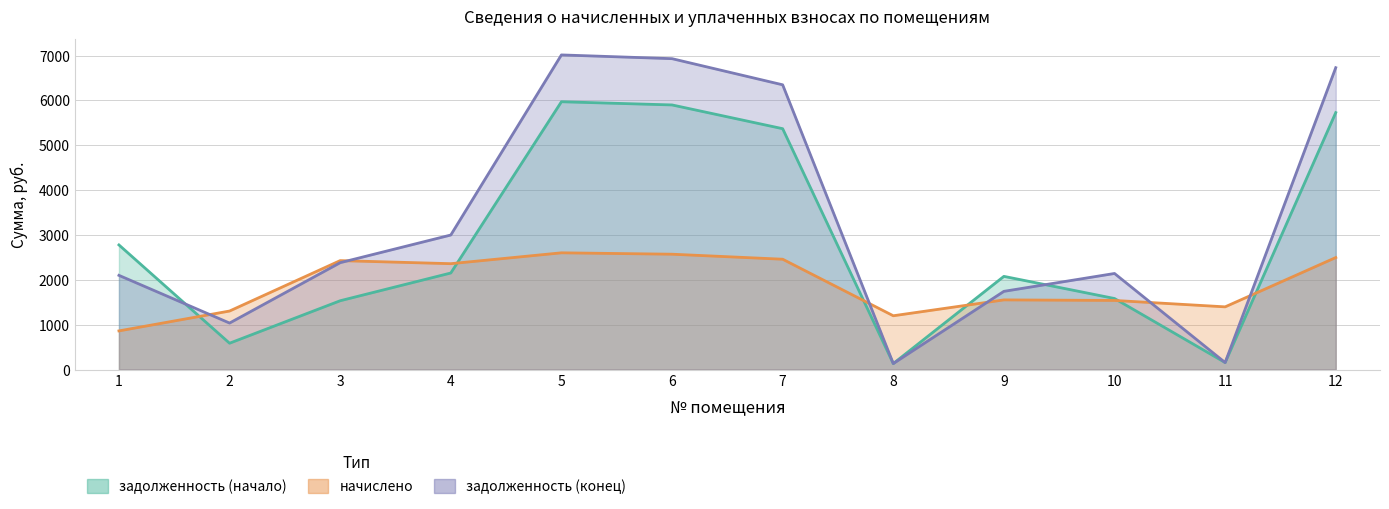

What is the difference between the задолженность (конец) values at 6 and 3?

4548.5